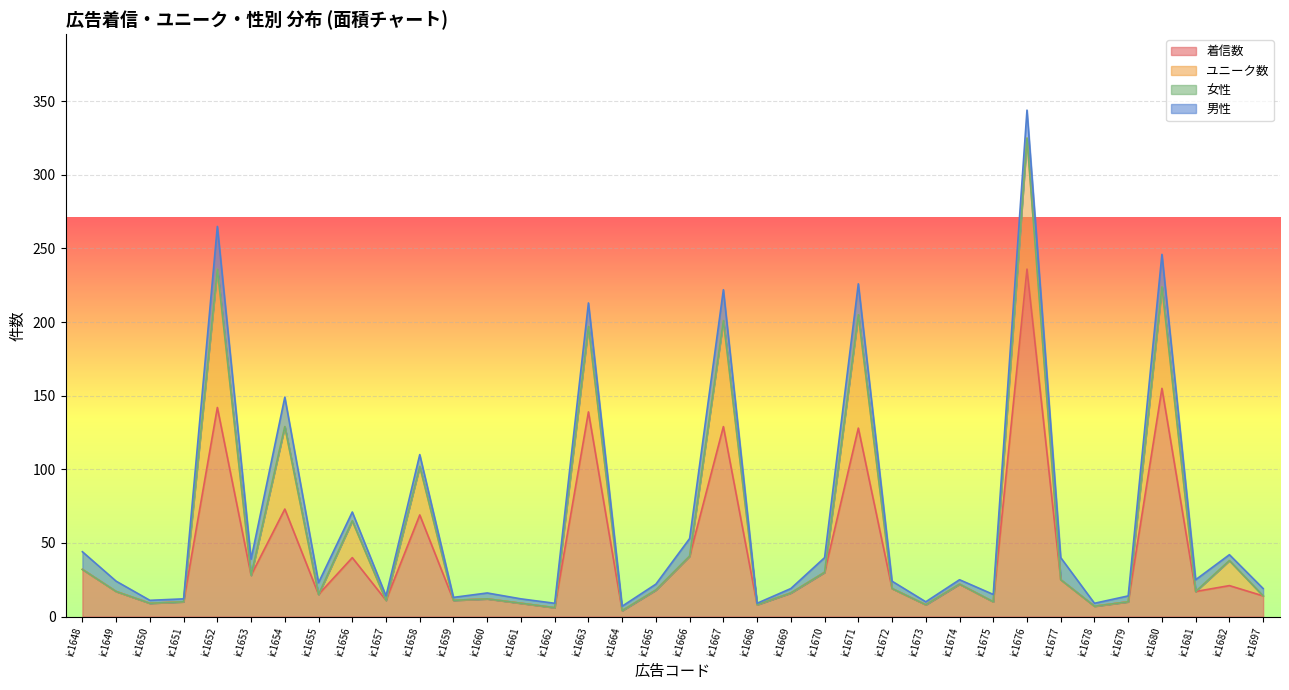

At which label does 着信数 first exceed 18?

ic1648